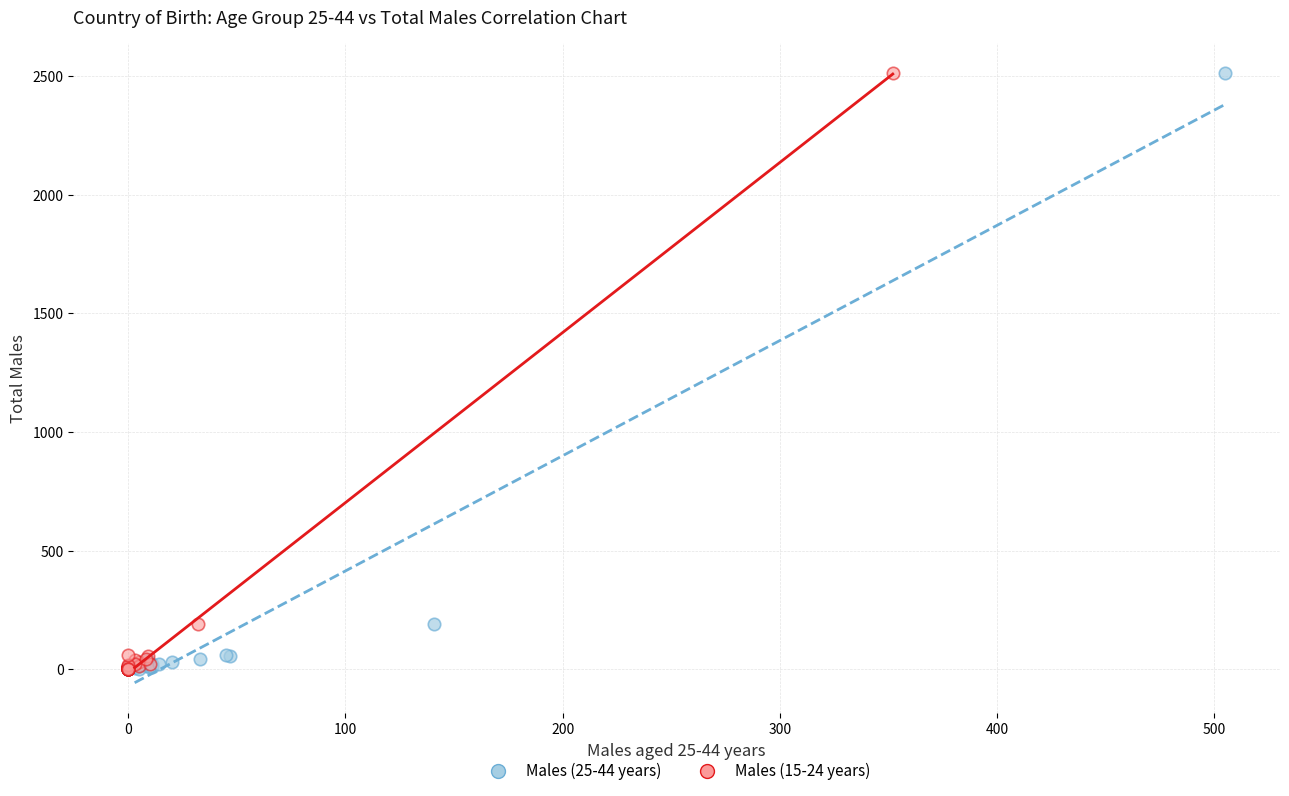

What are all the series names shown in the legend?

Males (25-44 years), Males (15-24 years)